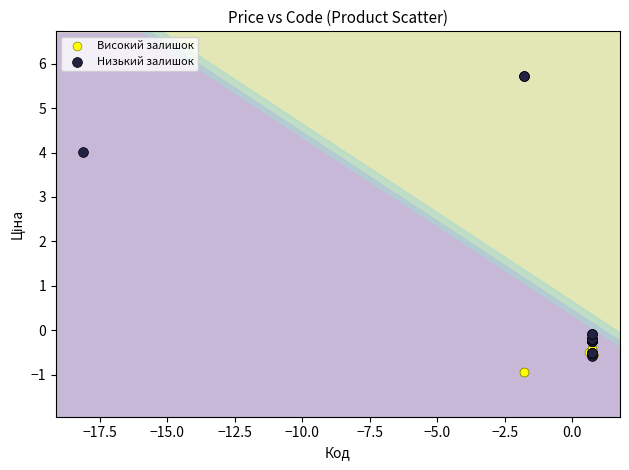

Which series reaches the minimum Y coordinate?

Високий залишок